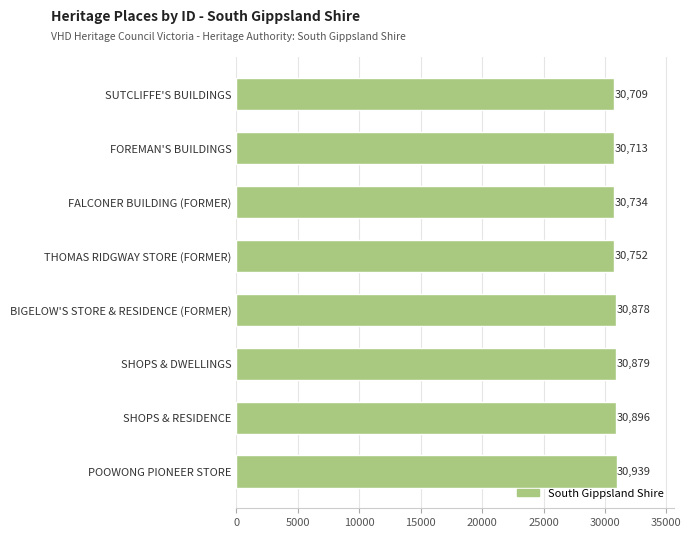

Does the chart contain any negative values?

No